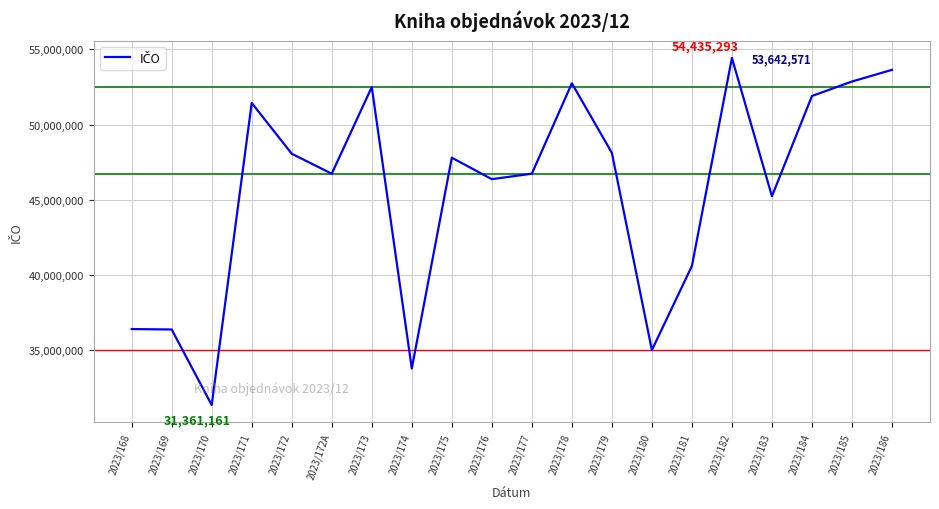

What value does the data have at 2023/176?

46376051